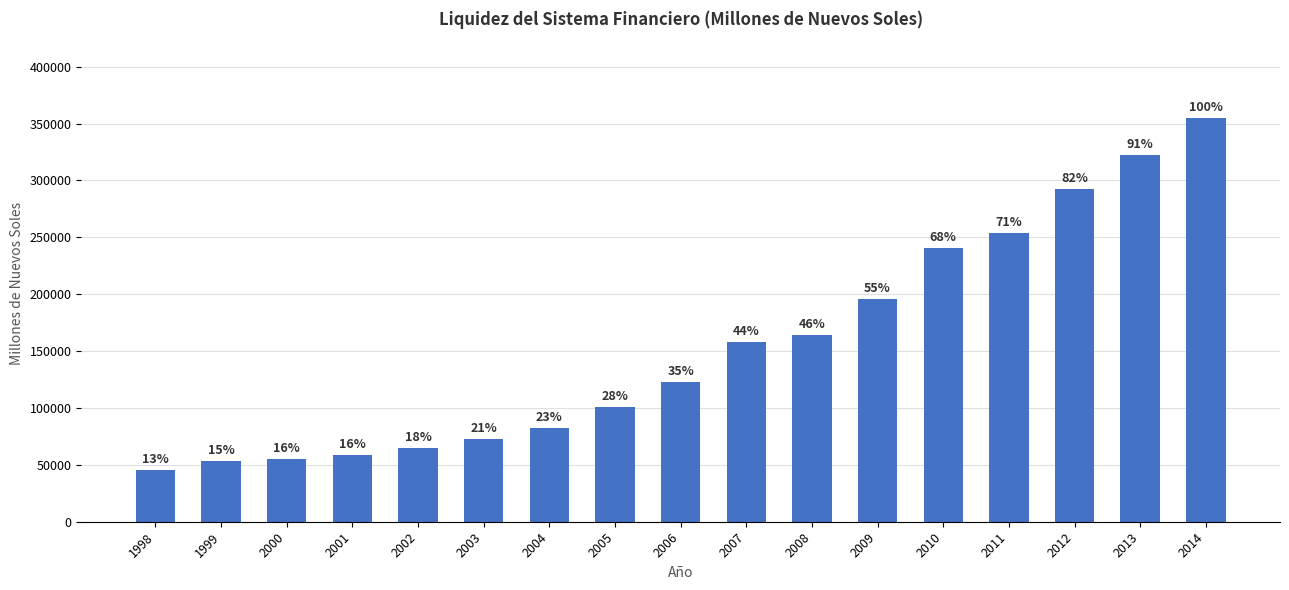

Does the chart contain any negative values?

No